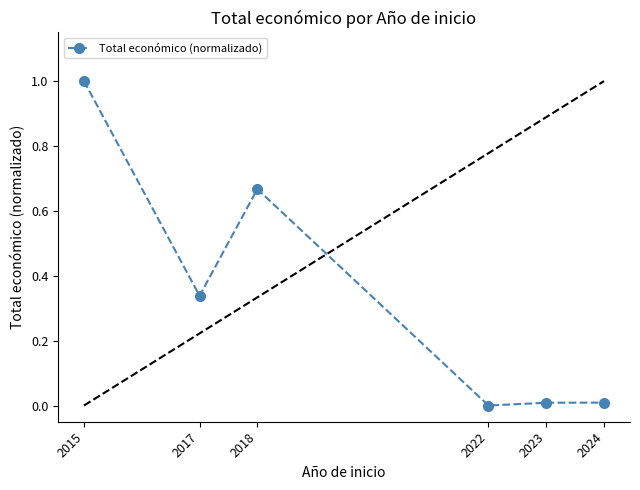

Where is the first local minimum?

2017